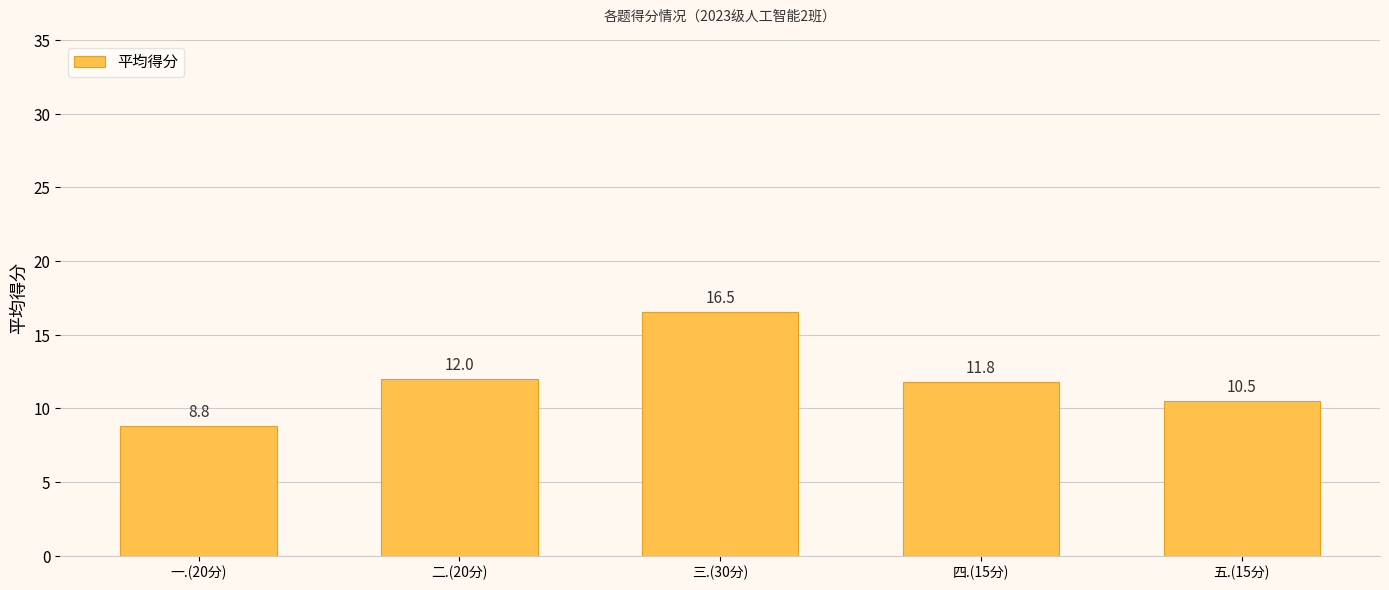

Reading left to right, what are all the values shown in this chart?

8.8	12.0	16.5	11.8	10.5